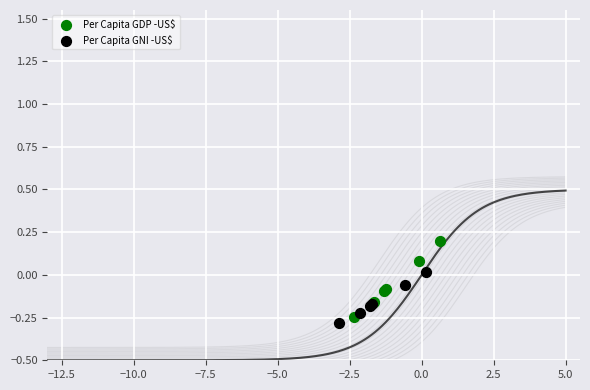

Which series contains the lowest Y value?

Per Capita GNI -US$